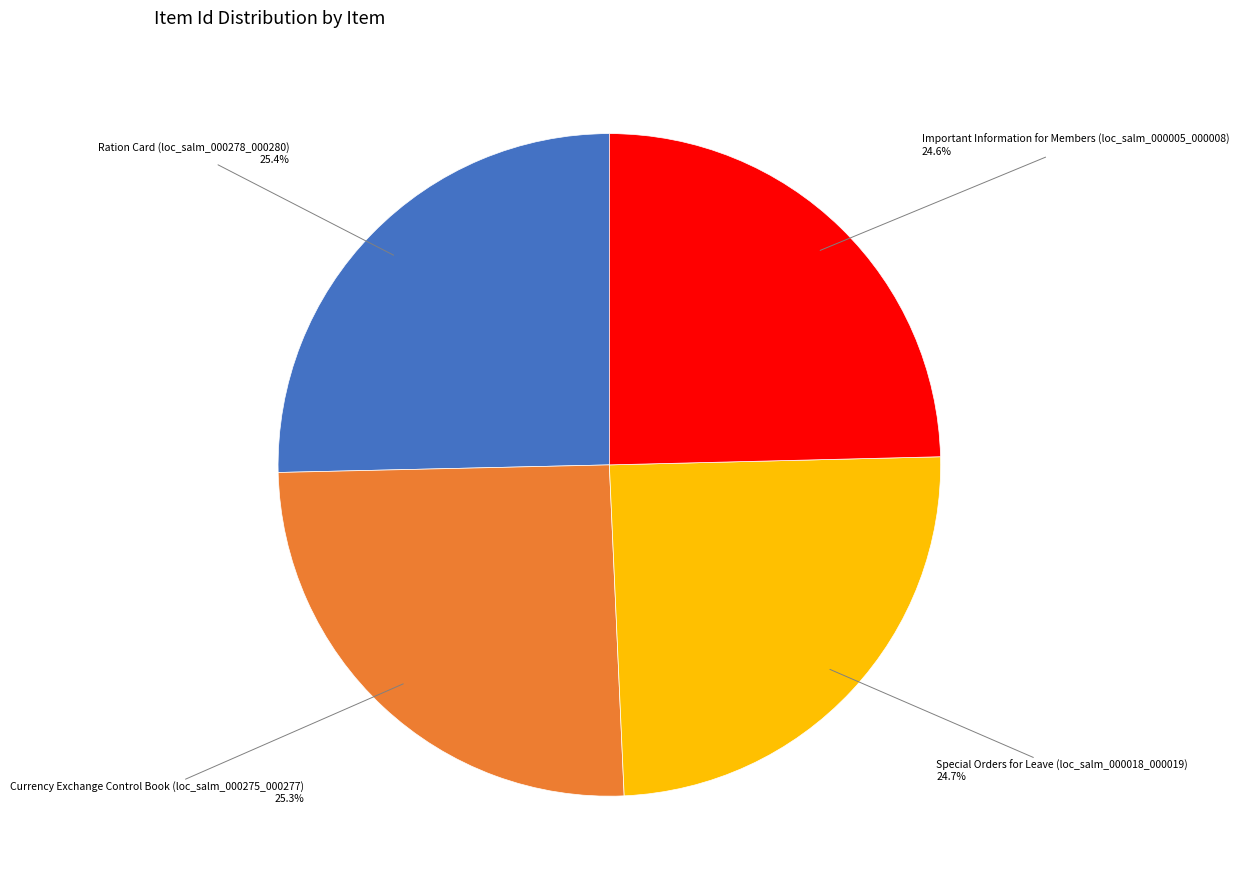

Is there a majority slice in this chart?

No